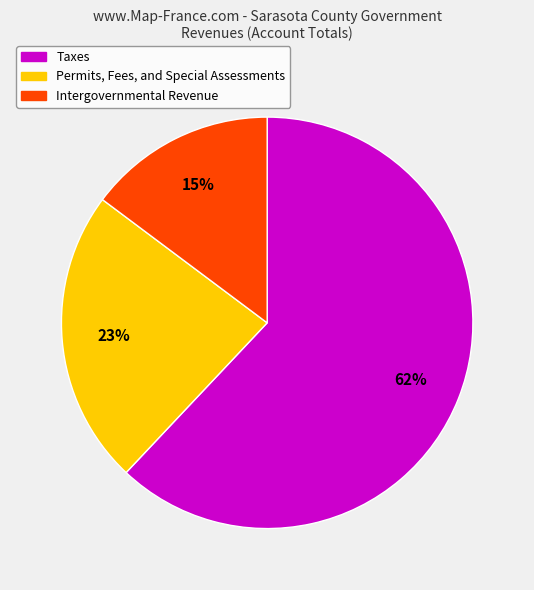

Does any single category account for the majority?

Yes